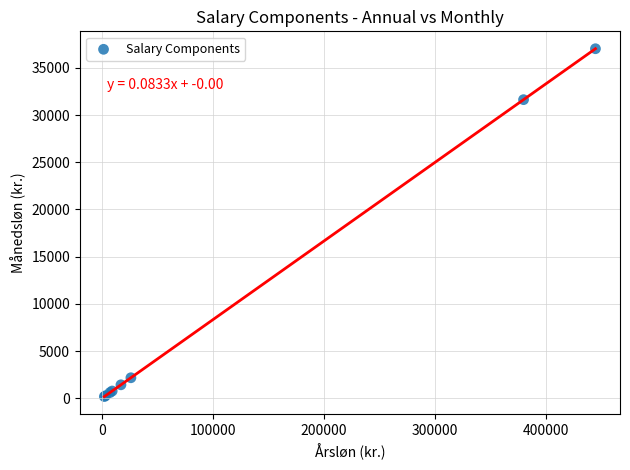

What Y value in the scatter plot is closest to 18597?

31626.9